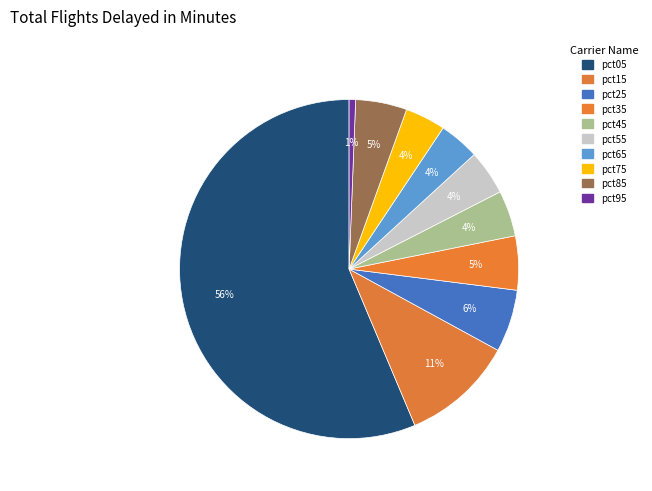

To the nearest percent, what is the difference between the pct75 and pct45 slice percentages?

1%